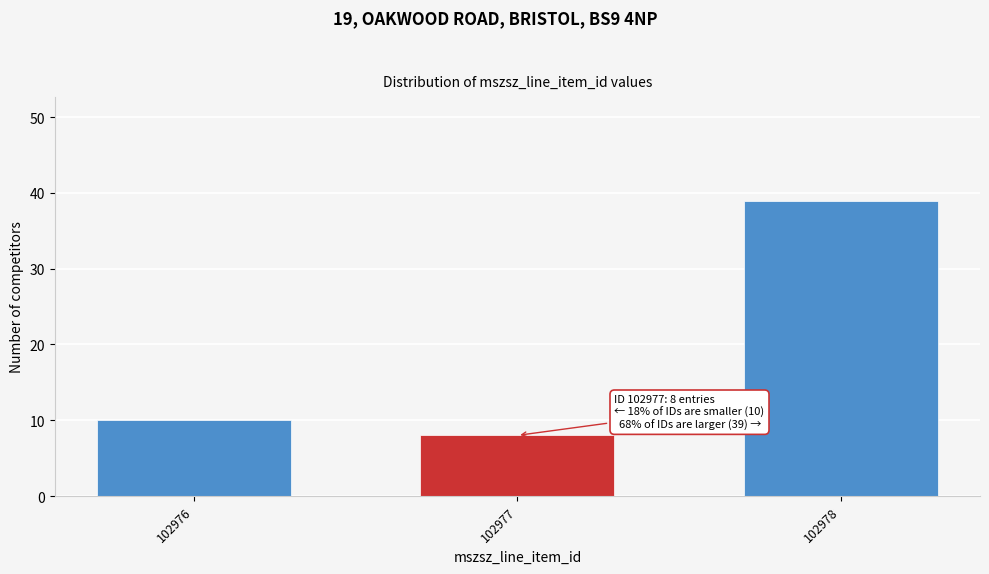

Reading right to left, list all the values displayed in this chart.

102978=39	102977=8	102976=10